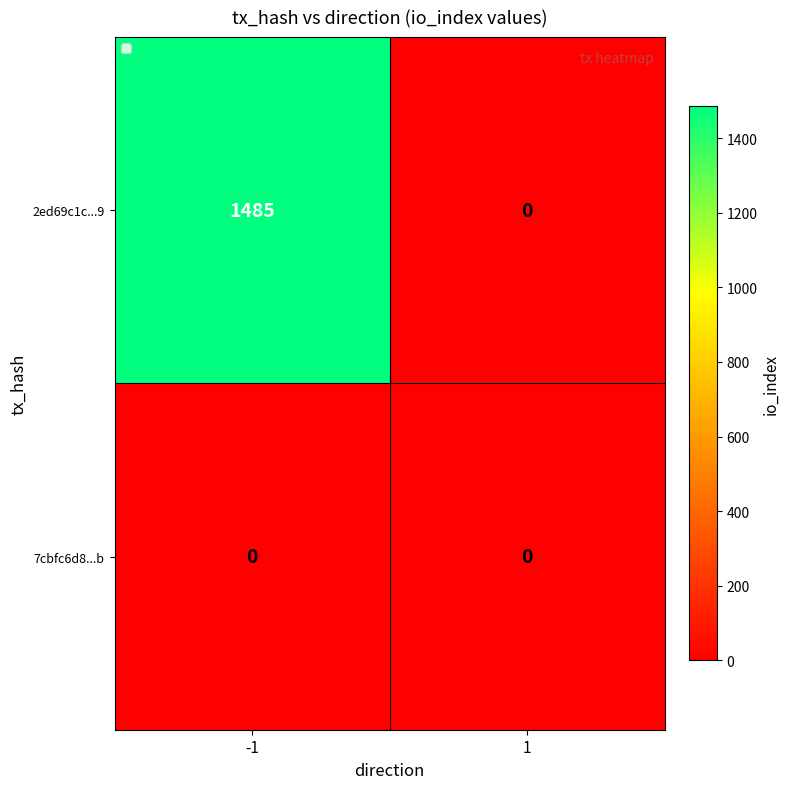

List the series in order of their peak value, highest first.

2ed69c1c...9, 7cbfc6d8...b